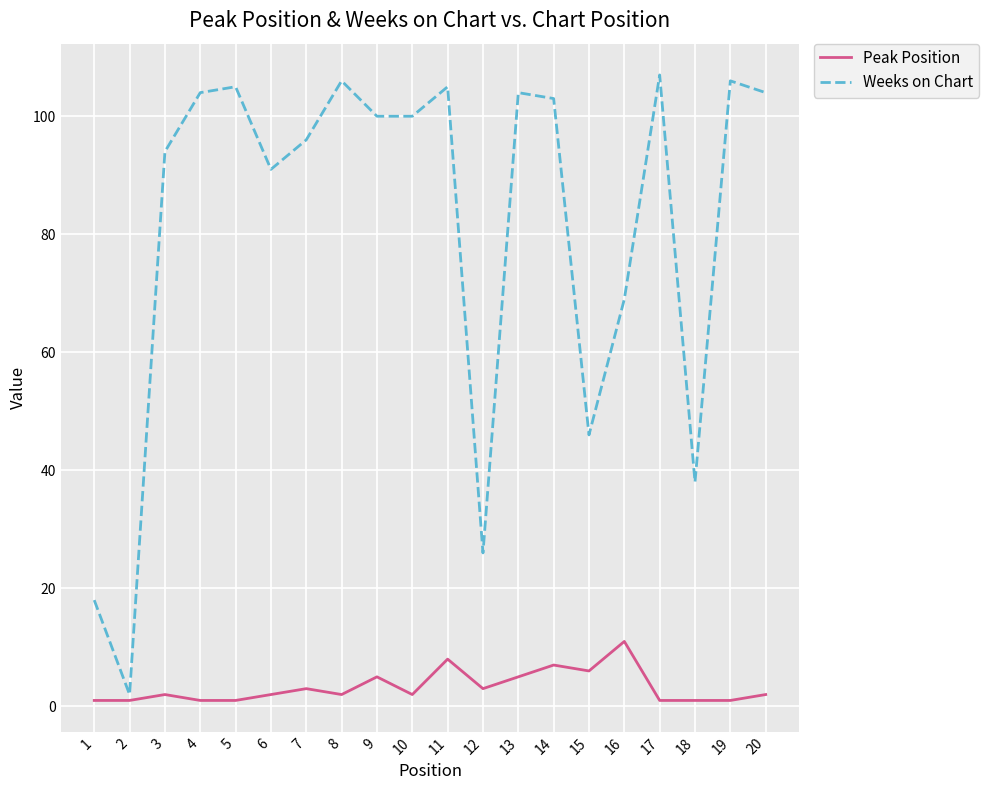

At which category is the sum across all series the highest?

11